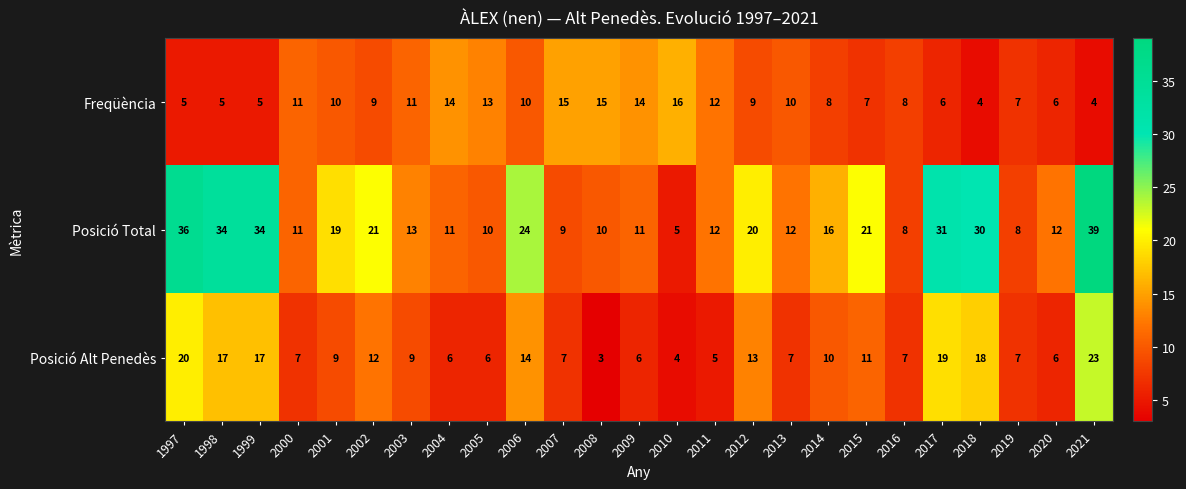

What is the difference between the maximum and minimum values in the Freqüència series?

12